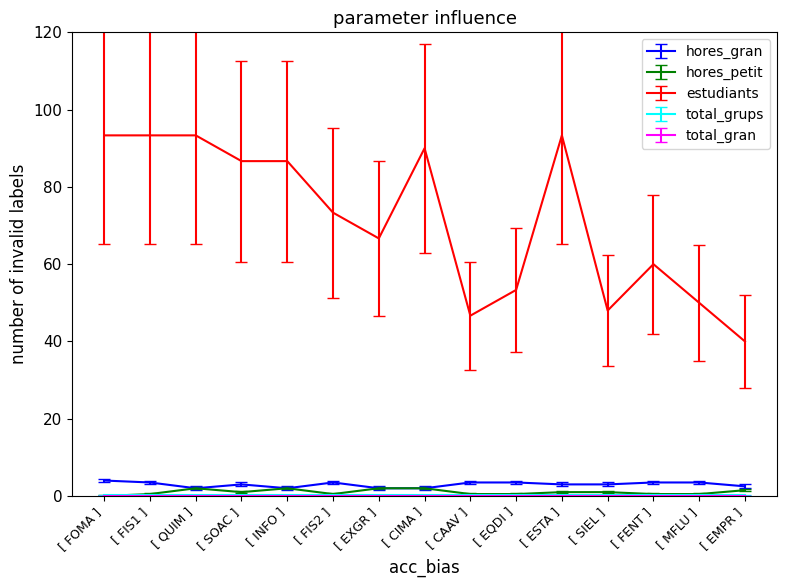

The value of estudiants at [ EMPR ] is 40.0. True or false?

True